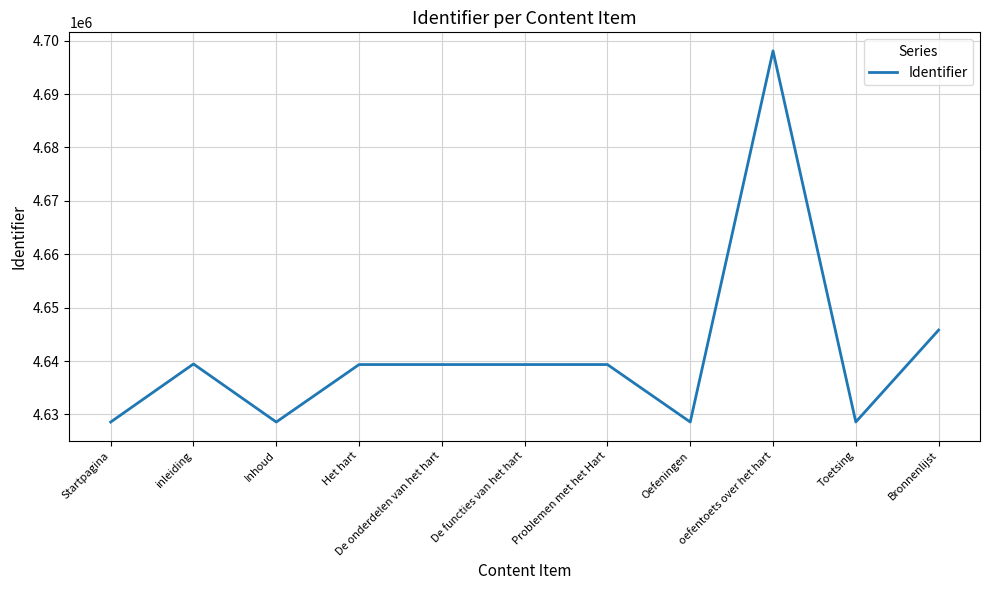

What is the difference between the second highest and minimum values?

17221